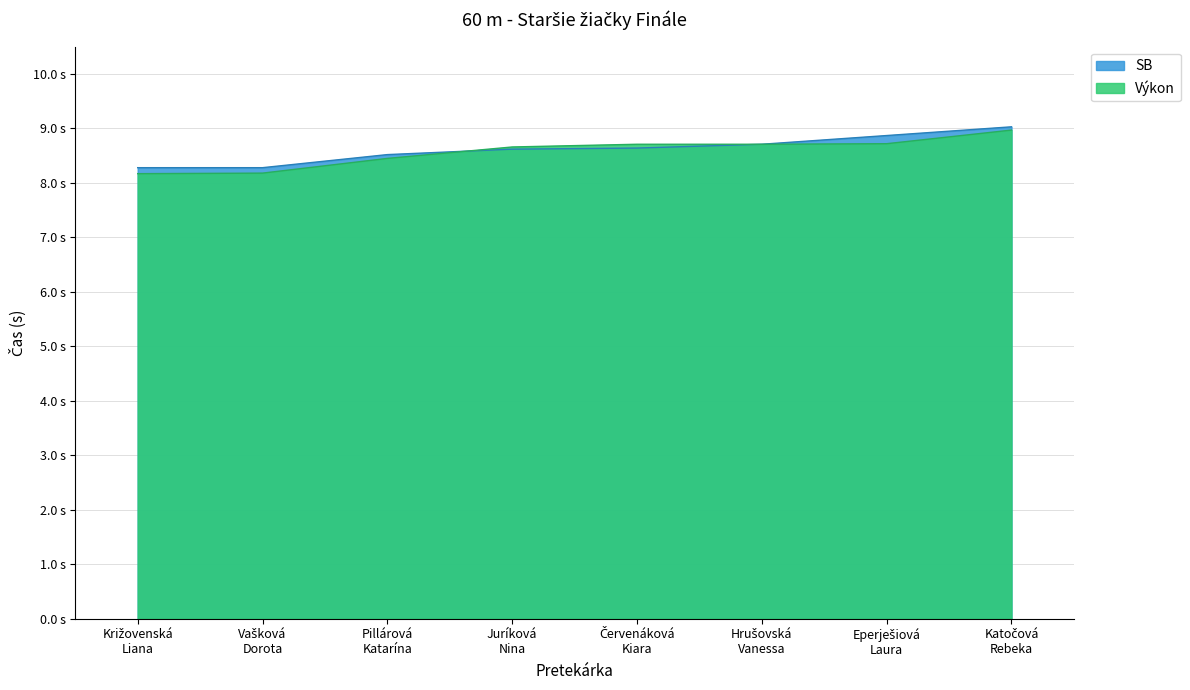

Rank the series by their maximum value, from lowest to highest.

Výkon, SB